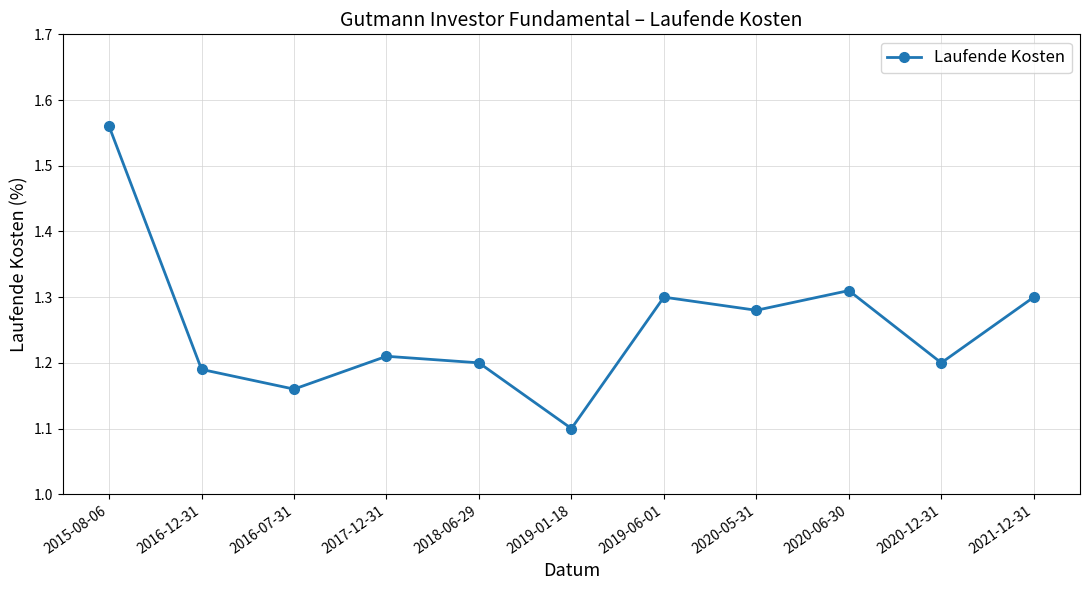

What is the sum of all values?

13.8